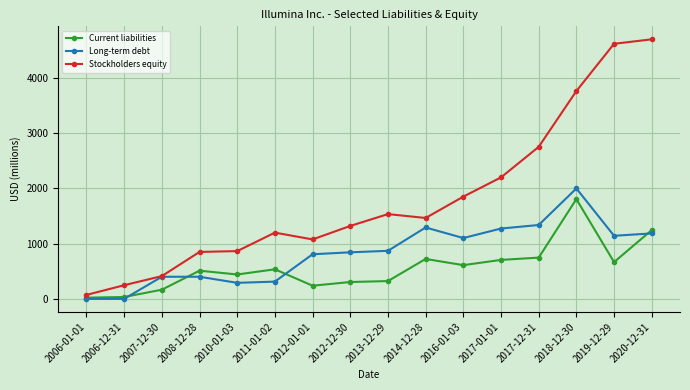

At which category does the chart reach its peak across all series?

2020-12-31